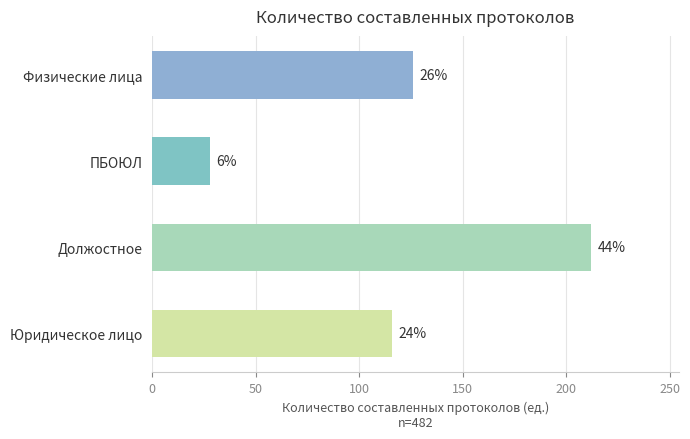

What is the average value?

120